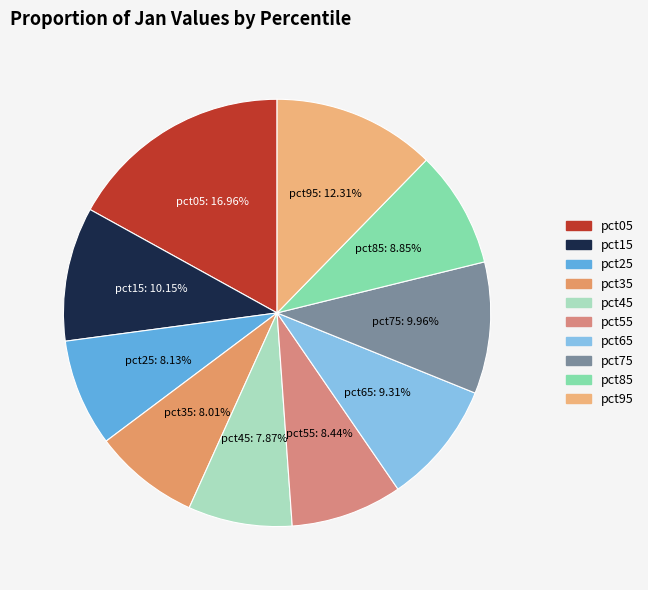

Is the sum of pct45 and pct65 greater than half?

No